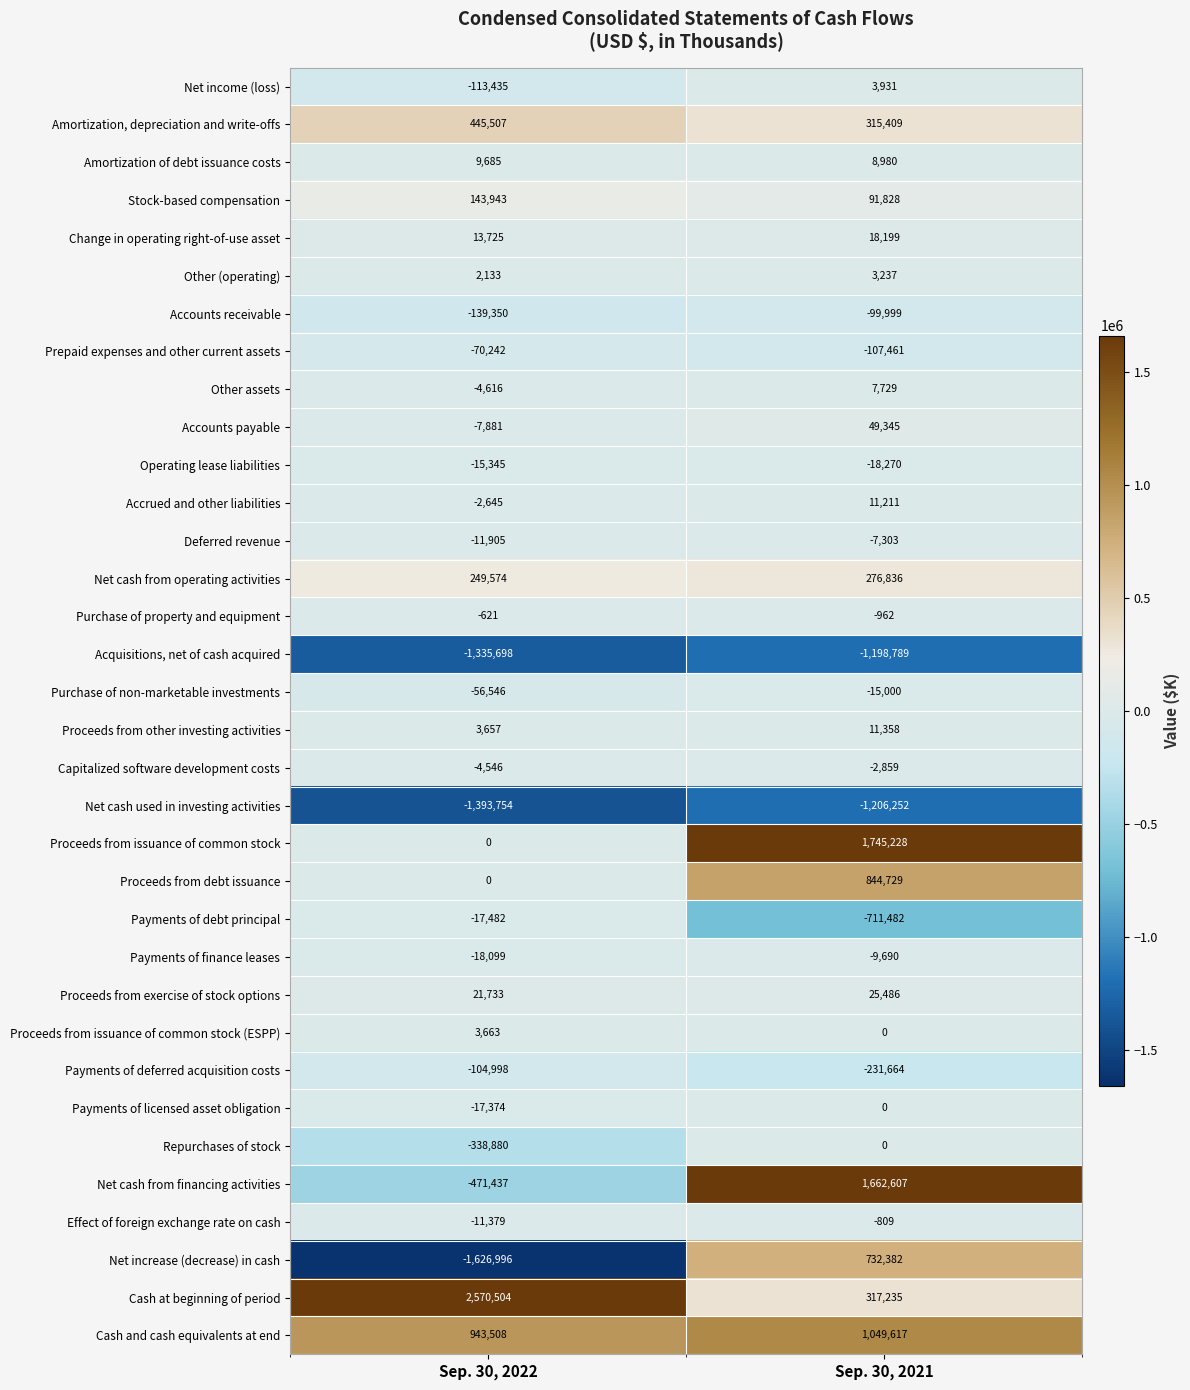

At which label is Proceeds from debt issuance closest to 422364?

Sep. 30, 2022